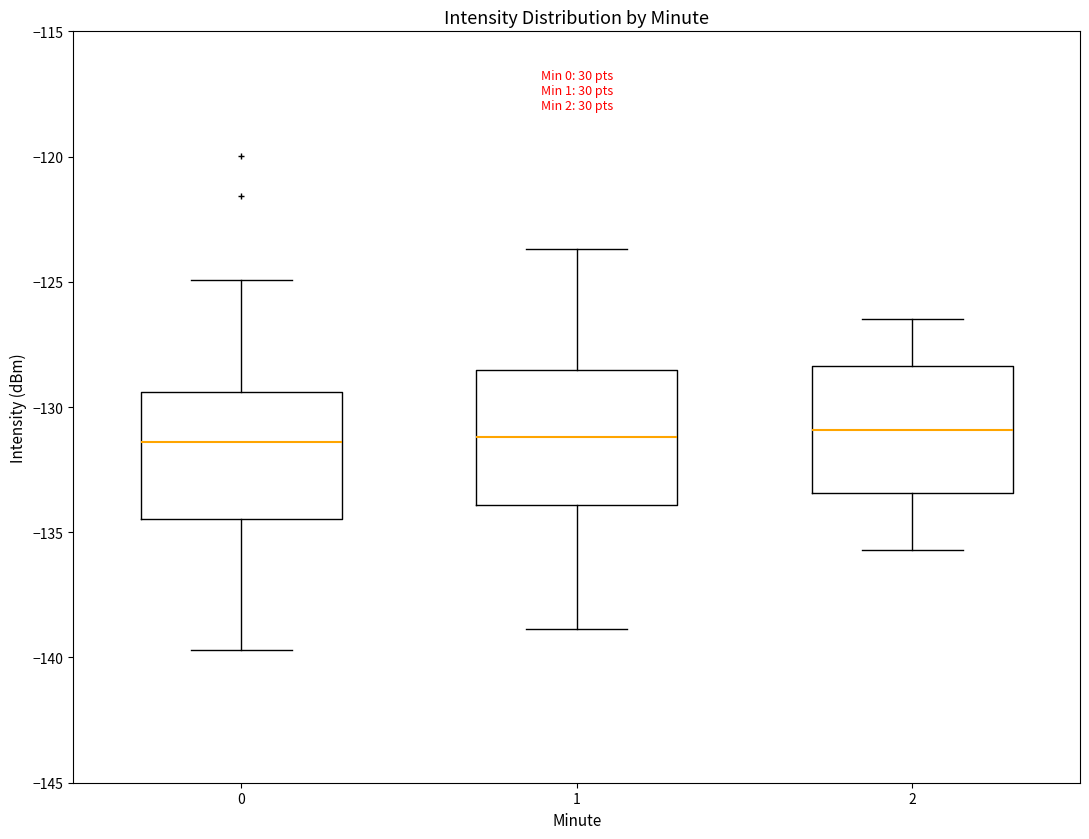

Reading left to right, transcribe this box plot: for each box, give where its median line is, the range the box spans, and where its two whiskers end, as read against the y-axis. The values are not printed on the chart, so give them approximately, as read against the axis.

0: median -131.5, box -134.5 to -129.5, whiskers -139.5 to -125.0
1: median -131.0, box -134.0 to -128.5, whiskers -139.0 to -123.5
2: median -131.0, box -133.5 to -128.5, whiskers -135.5 to -126.5